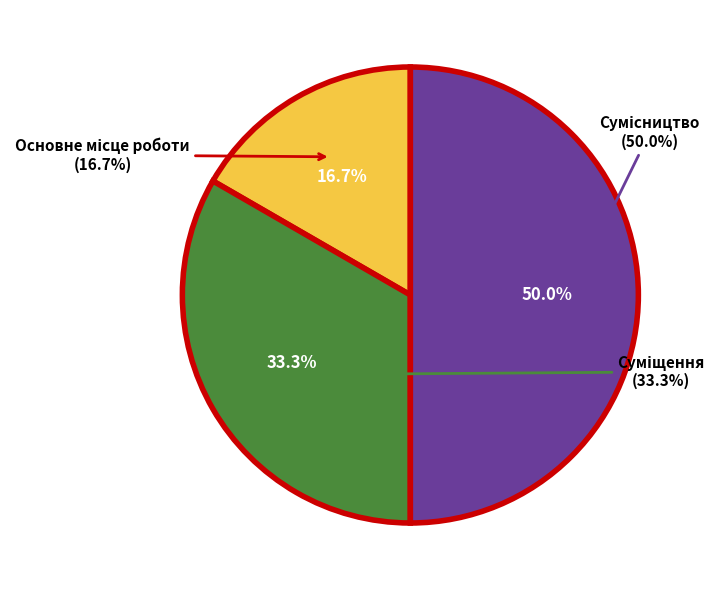

How many slices are in this pie chart?

3